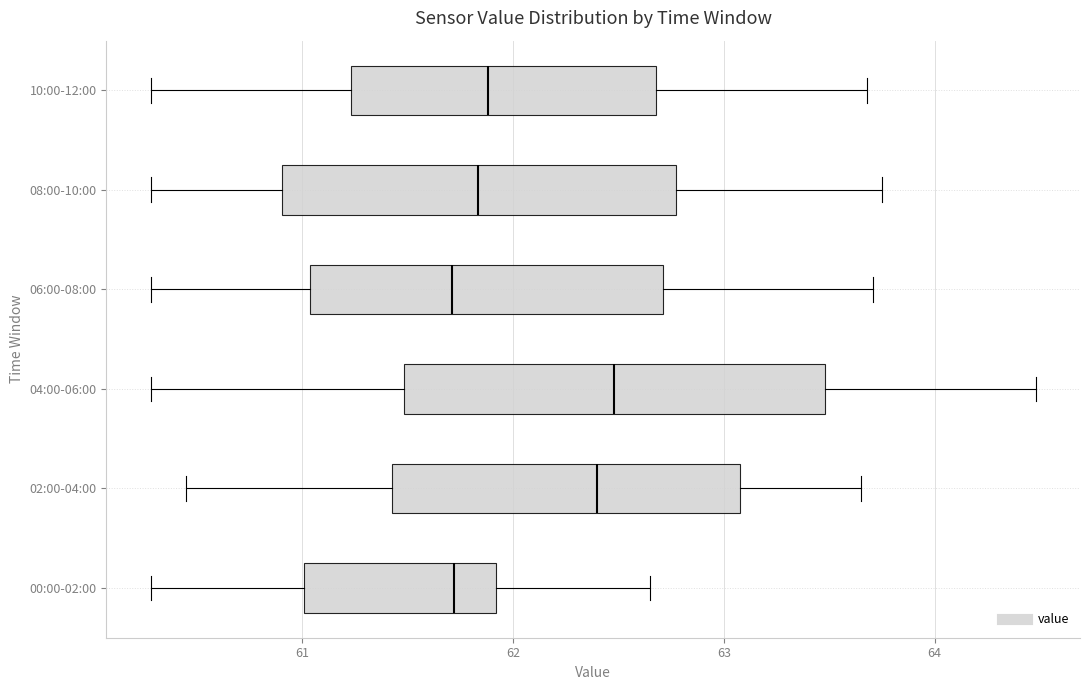

Reading bottom to top, transcribe this box plot: for each box, give where its median line is, the range the box spans, and where its two whiskers end, as read against the x-axis. The values are not printed on the chart, so give them approximately, as read against the axis.

00:00-02:00: median 61.7, box 61.0 to 61.9, whiskers 60.3 to 62.7
02:00-04:00: median 62.4, box 61.4 to 63.1, whiskers 60.5 to 63.7
04:00-06:00: median 62.5, box 61.5 to 63.5, whiskers 60.3 to 64.5
06:00-08:00: median 61.7, box 61.0 to 62.7, whiskers 60.3 to 63.7
08:00-10:00: median 61.8, box 60.9 to 62.8, whiskers 60.3 to 63.8
10:00-12:00: median 61.9, box 61.2 to 62.7, whiskers 60.3 to 63.7